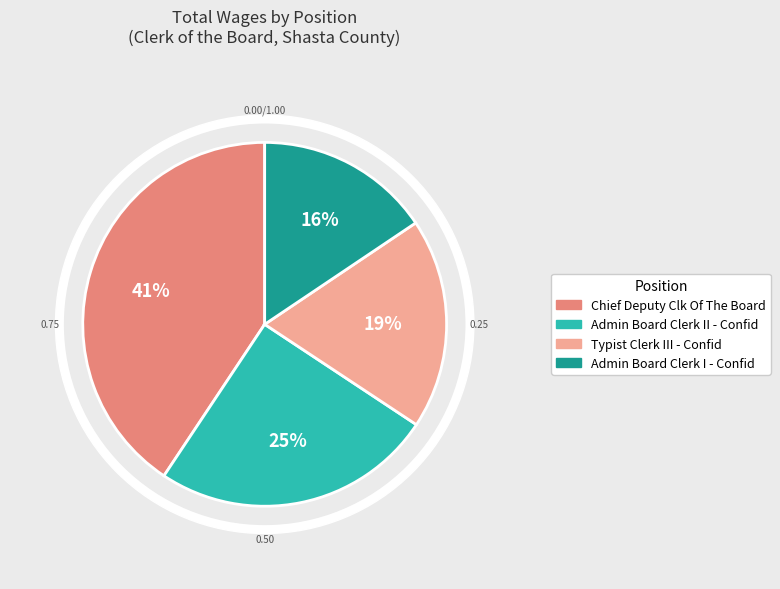

True or false: Typist Clerk III - Confid accounts for 19% of the total.

True